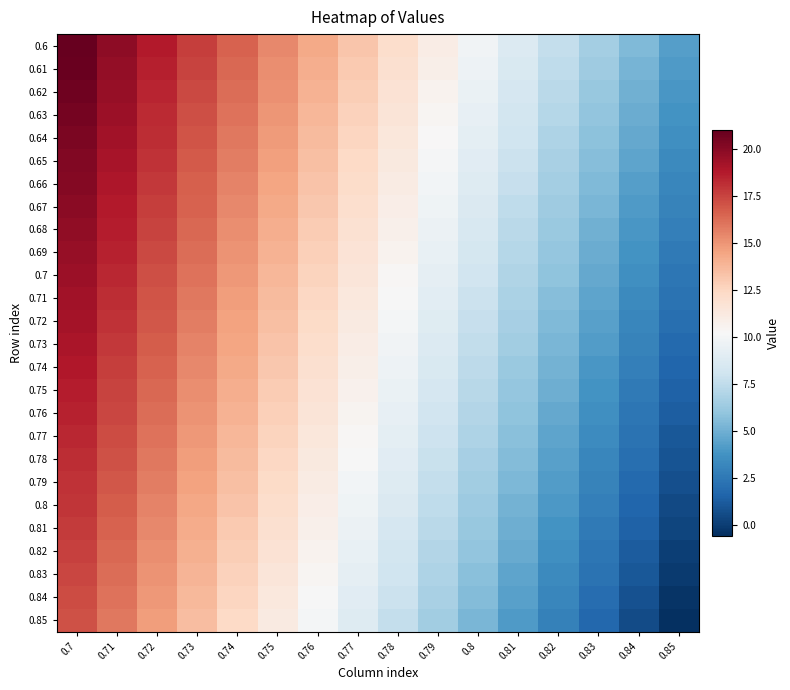

List the series in order of their peak value, highest first.

0.6, 0.61, 0.62, 0.63, 0.64, 0.65, 0.66, 0.67, 0.68, 0.69, 0.7, 0.71, 0.72, 0.73, 0.74, 0.75, 0.76, 0.77, 0.78, 0.79, 0.8, 0.81, 0.82, 0.83, 0.84, 0.85